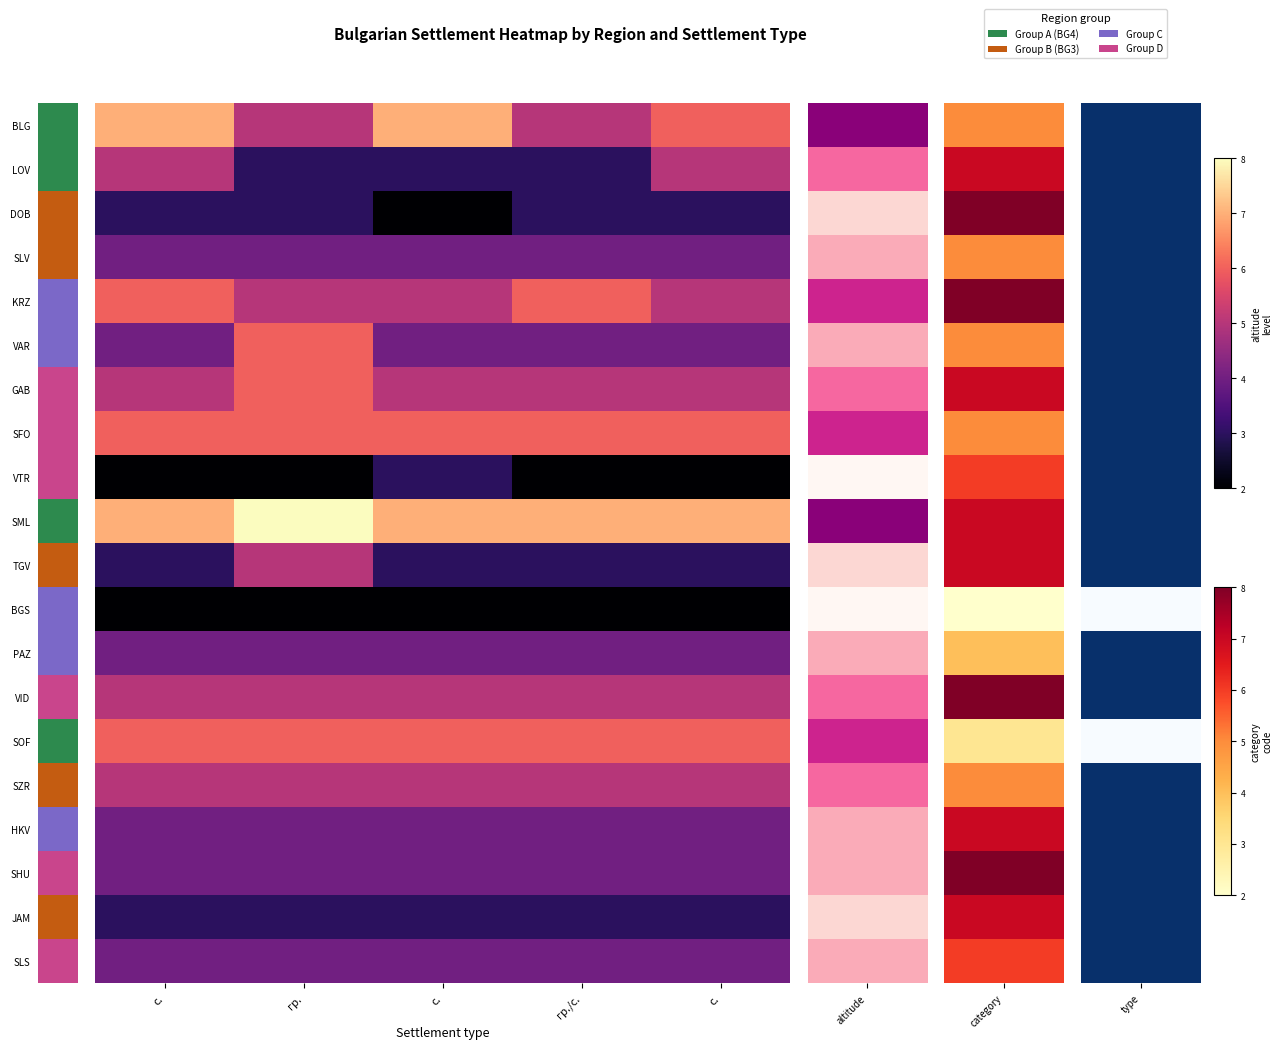

What is the maximum value shown in the chart?

8